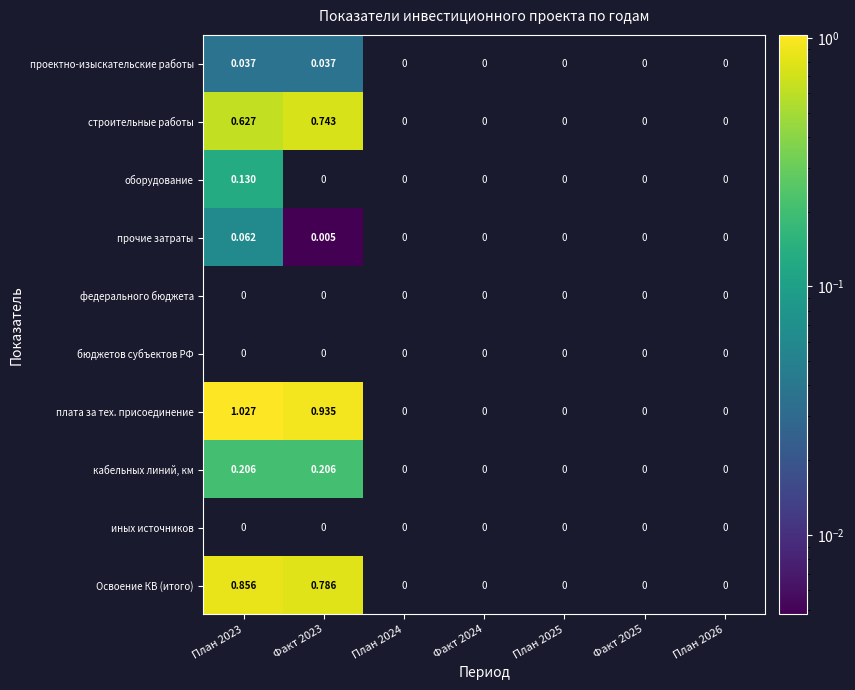

Which category has the highest value in the кабельных линий, км series?

План 2023